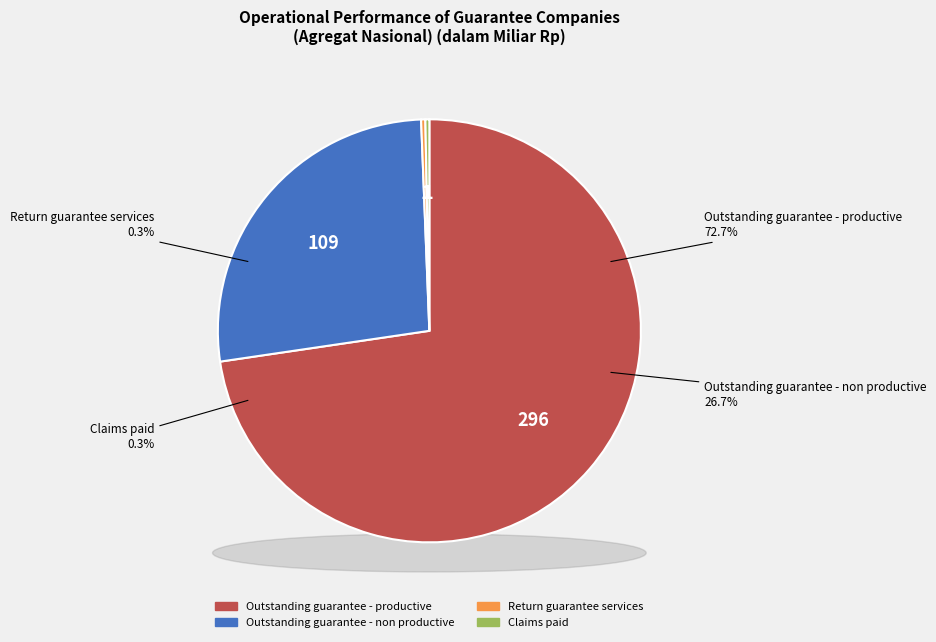

Combined, what portion of the pie is Outstanding guarantee - non productive and Outstanding guarantee - productive?

99.4%